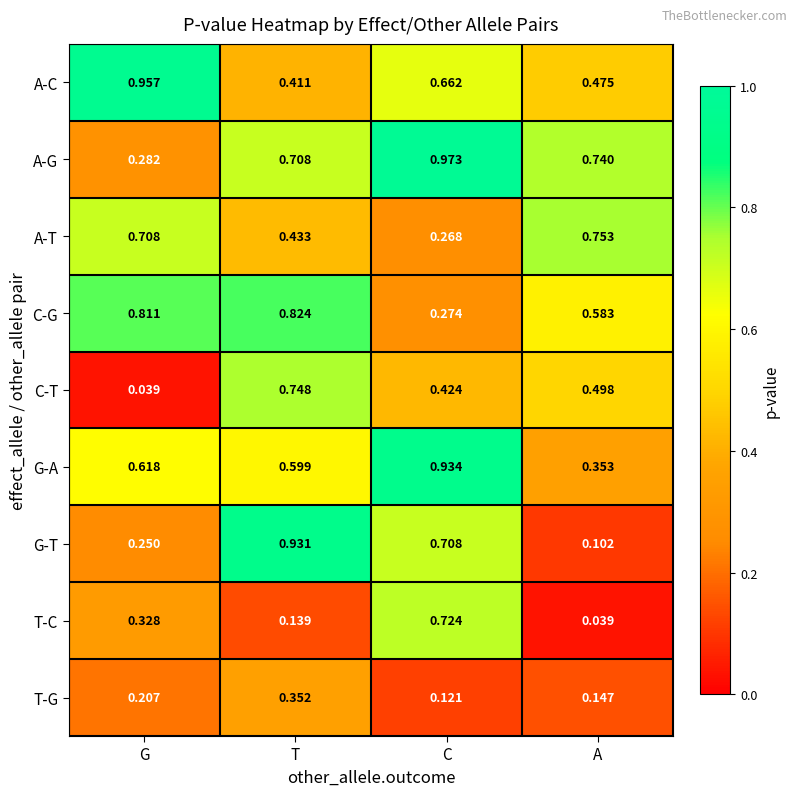

Is the value of T-G at T greater than the value of C-G at A?

No